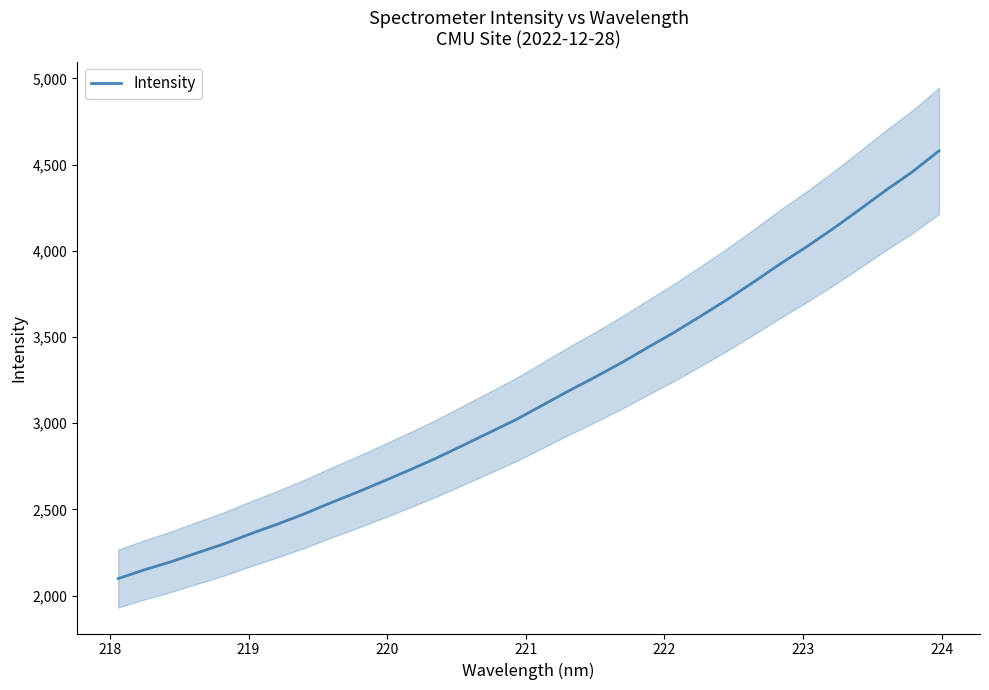

What is the lowest value of the Intensity series?

2098.6